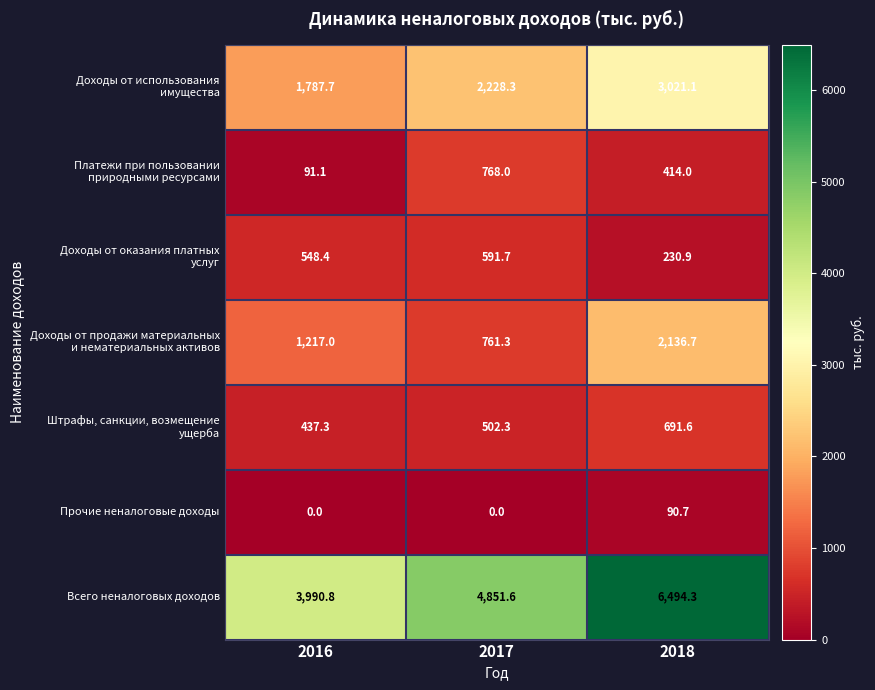

The value of Прочие неналоговые доходы at 2016 is -32.8. True or false?

False